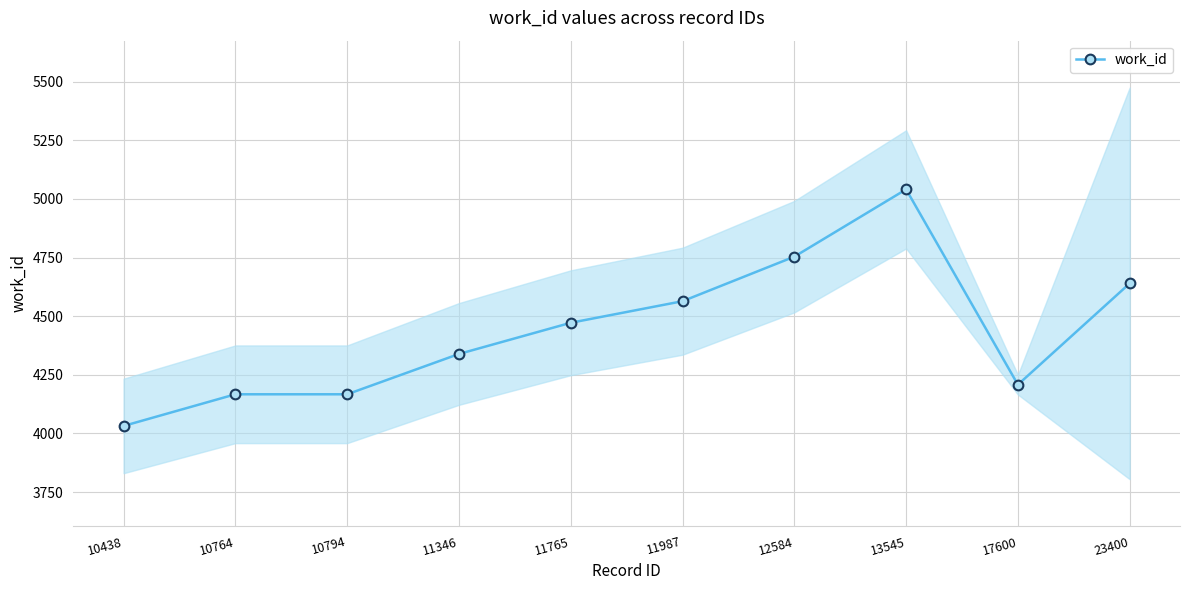

How many points are higher than both their immediate neighbors (excluding endpoints)?

1